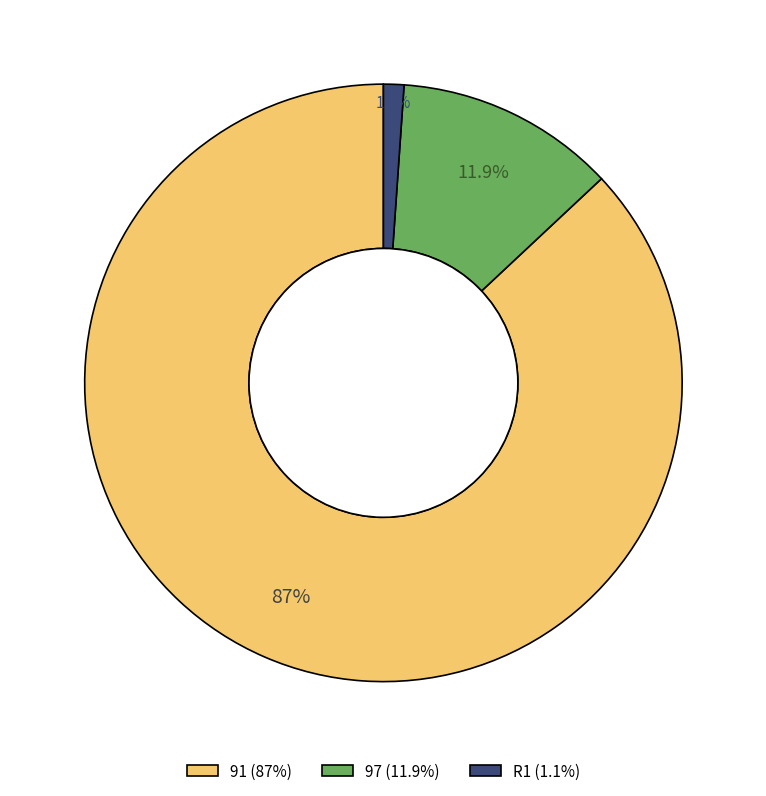

Which has a higher value, 97 (11.9%) or R1 (1.1%)?

97 (11.9%)